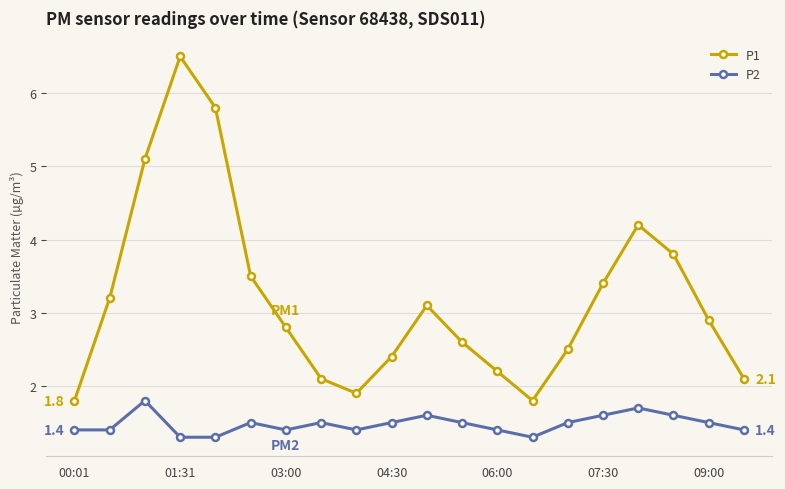

True or false: P2 and P1 intersect in this chart.

False